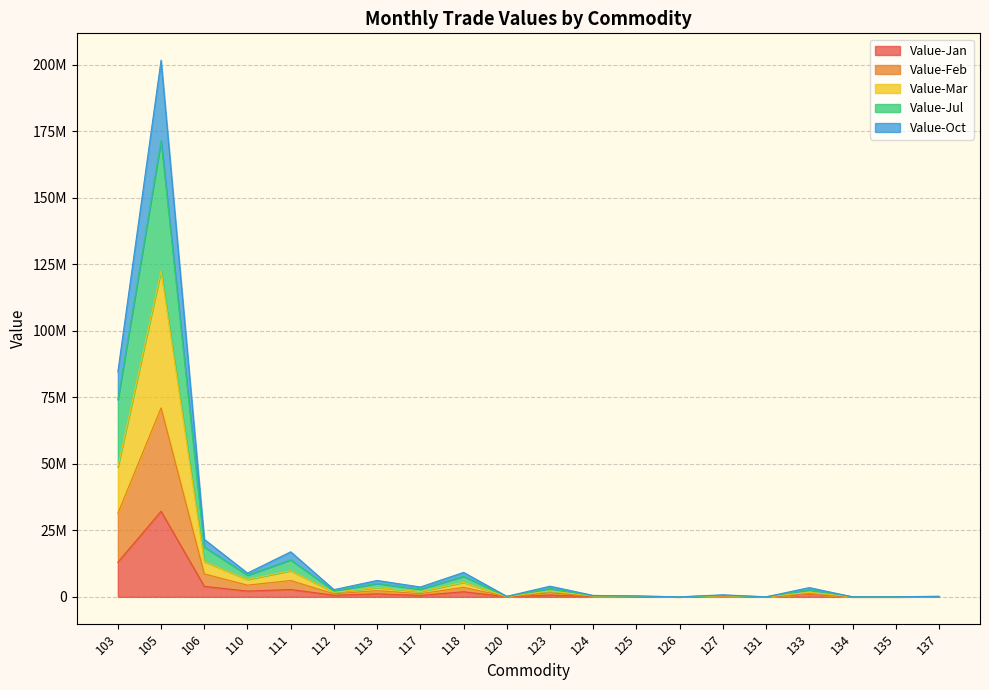

Is it true that Value-Feb equals 1073850 at 133?

True